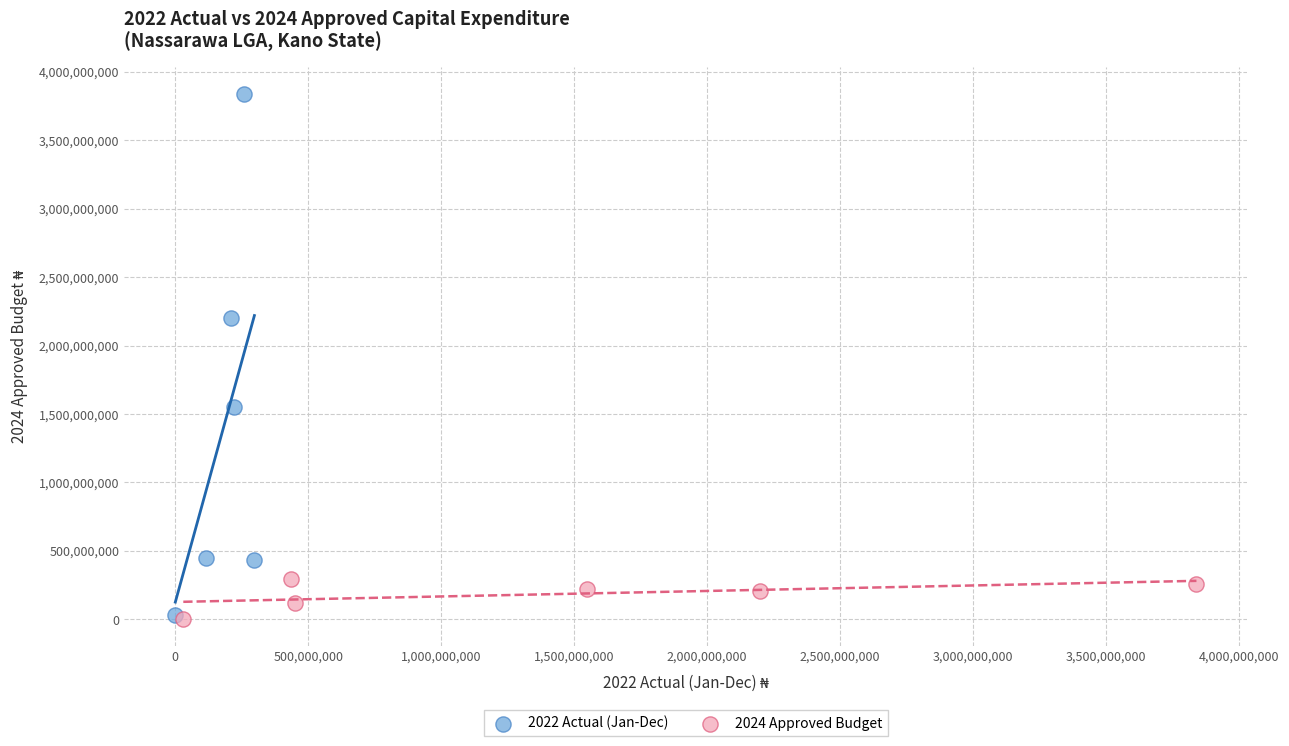

Which series has the largest Y range (max minus min)?

2022 Actual (Jan-Dec)